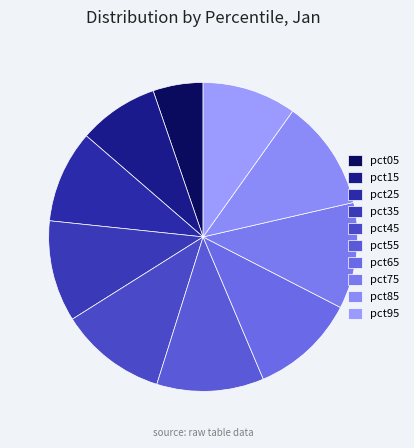

True or false: pct25 accounts for 10% of the total.

True